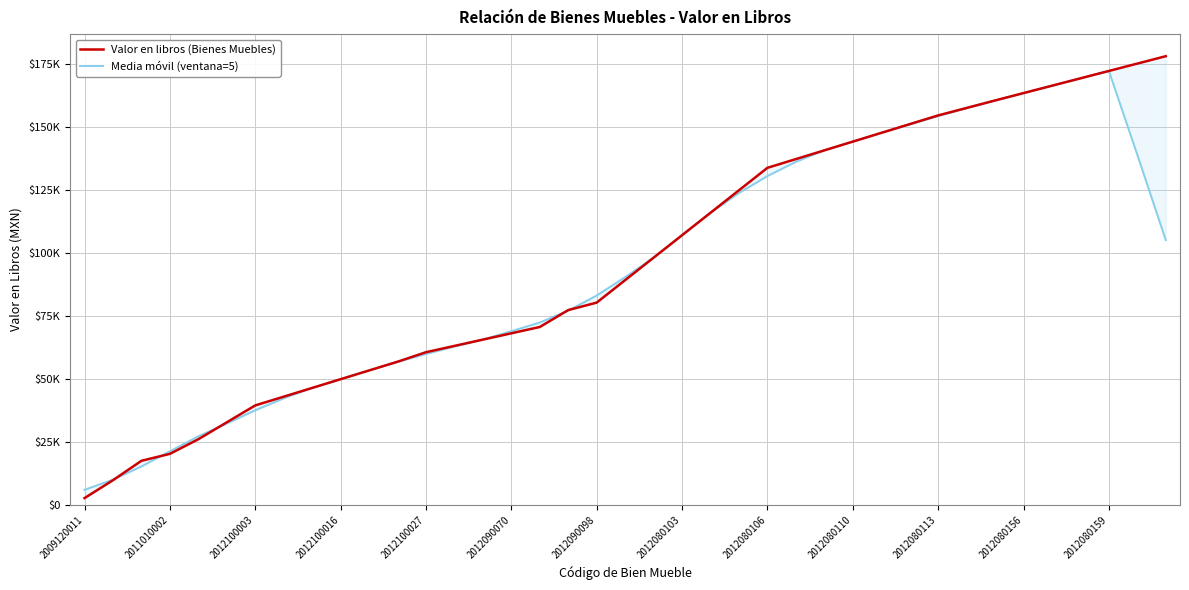

What is the sum of the Media móvil (ventana=5) values at 2012080103 and 37?

181414.0